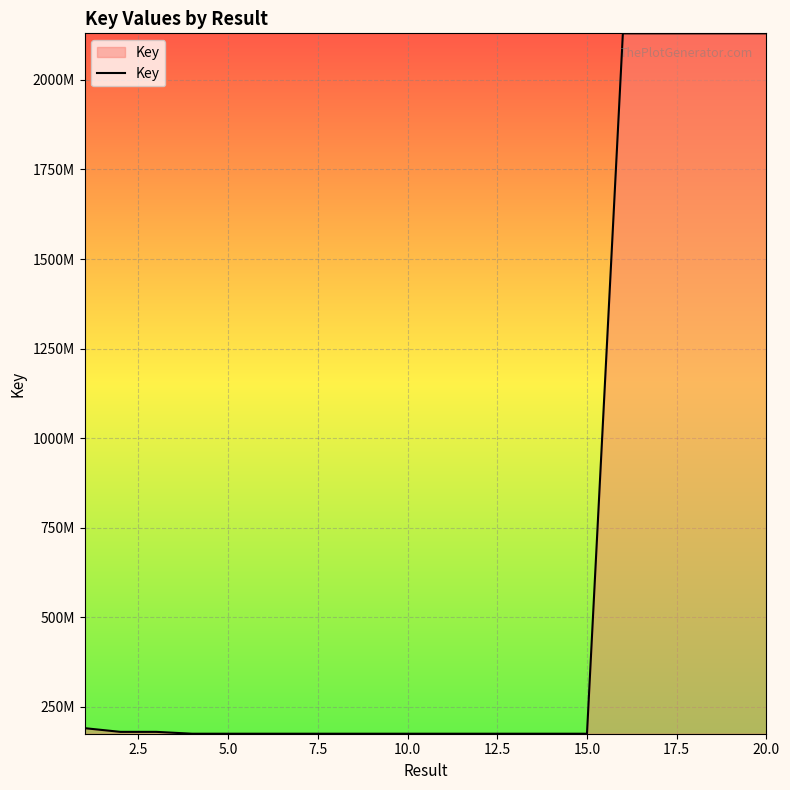

Does the chart display data point markers on the line(s)?

No